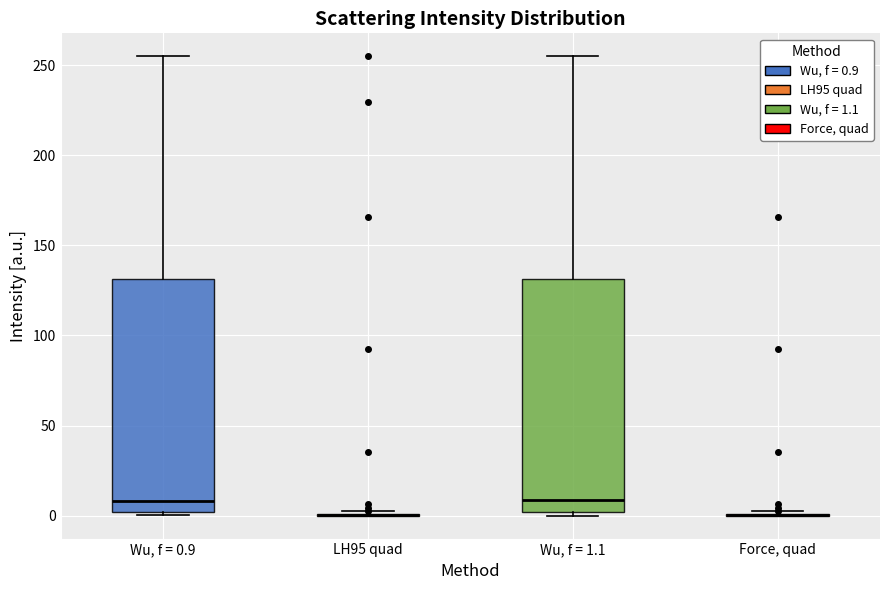

Reading left to right, read every box against the y-axis: the position of its median line, the range the box covers, and the ends of its whiskers. The values are not printed on the chart, so give them approximately, as read against the axis.

Wu, f = 0.9: median 10, box 0 to 130, whiskers 0 (just below the box's lower edge) to 255
LH95 quad: box collapsed to a line at 0, whiskers 0 to 5
Wu, f = 1.1: median 10, box 0 to 130, whiskers 0 (just below the box's lower edge) to 255
Force, quad: box collapsed to a line at 0, whiskers 0 to 5